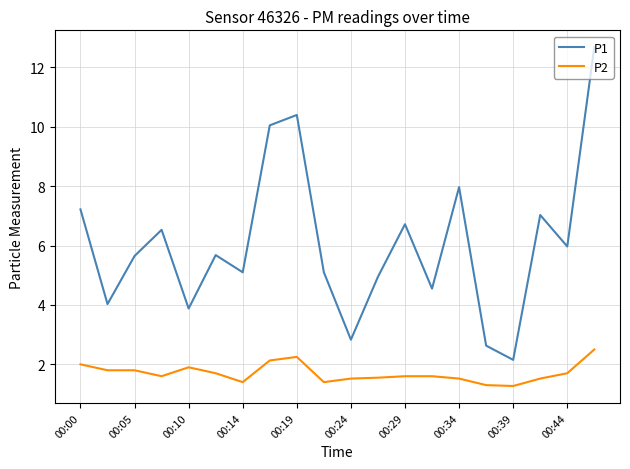

What is the greatest value displayed?

12.7